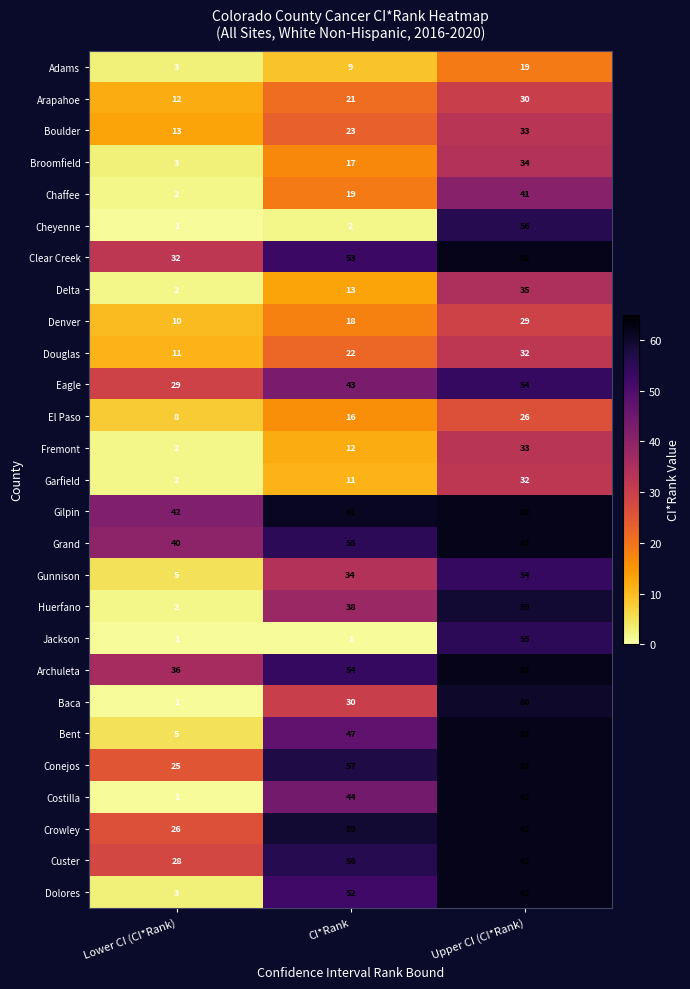

The Bent series shows 62 at Upper CI (CI*Rank). True or false?

True